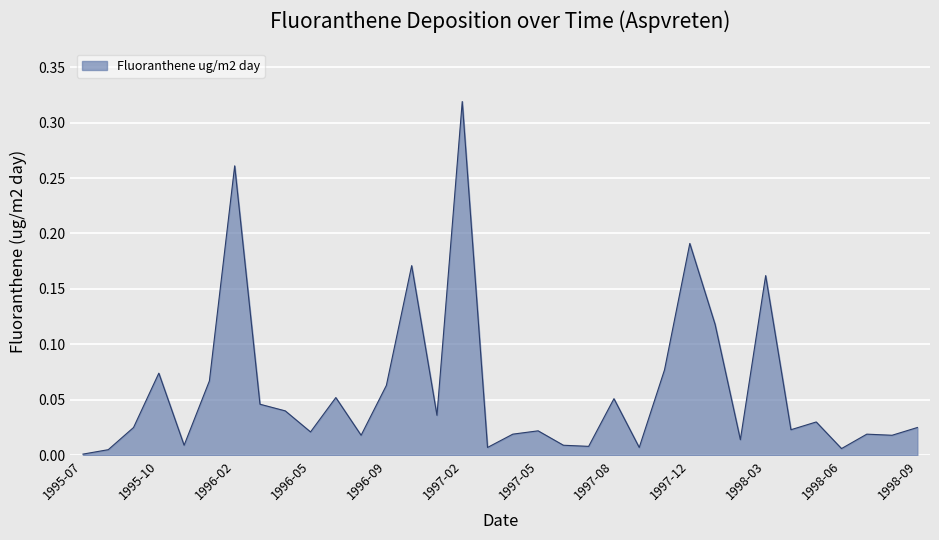

What is the greatest value displayed?

0.3